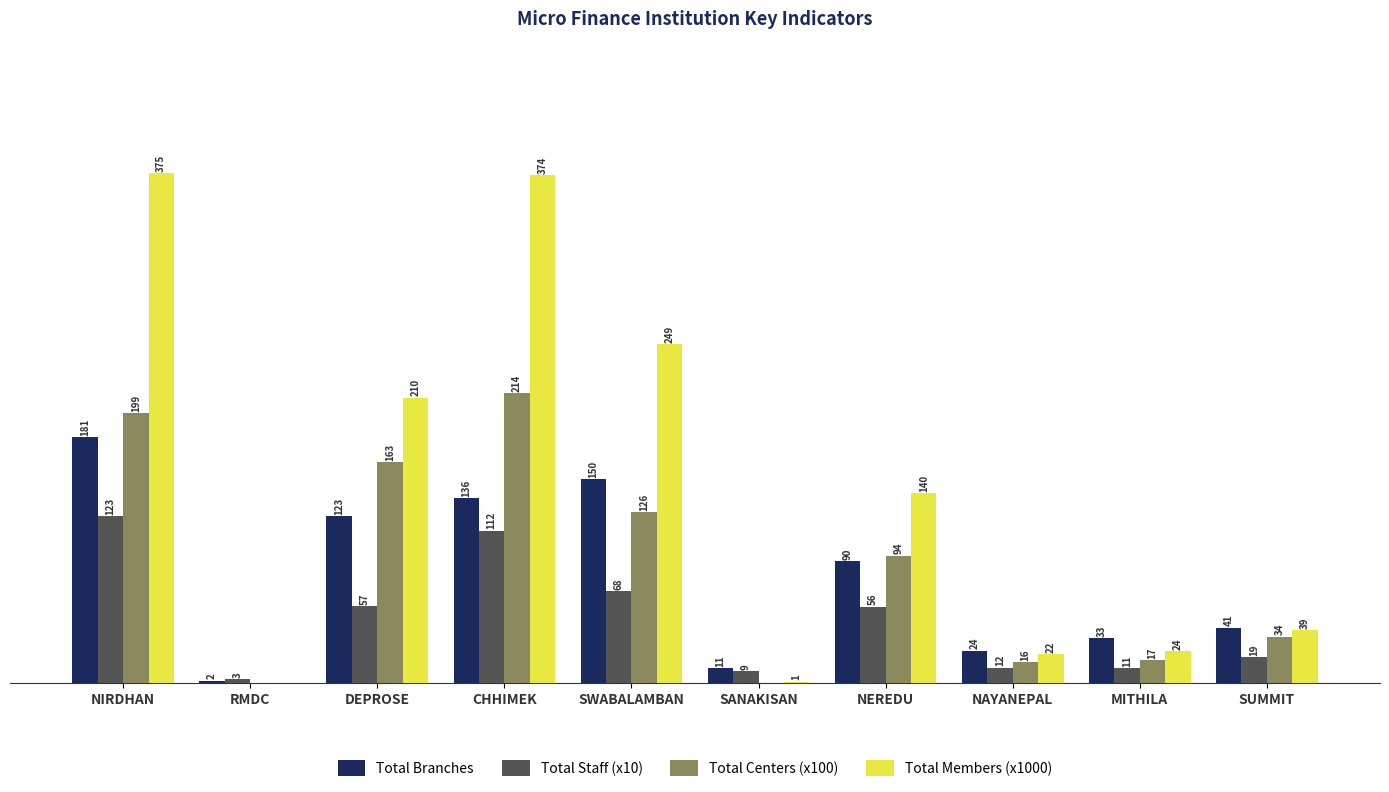

Does the chart contain stacked bars?

No